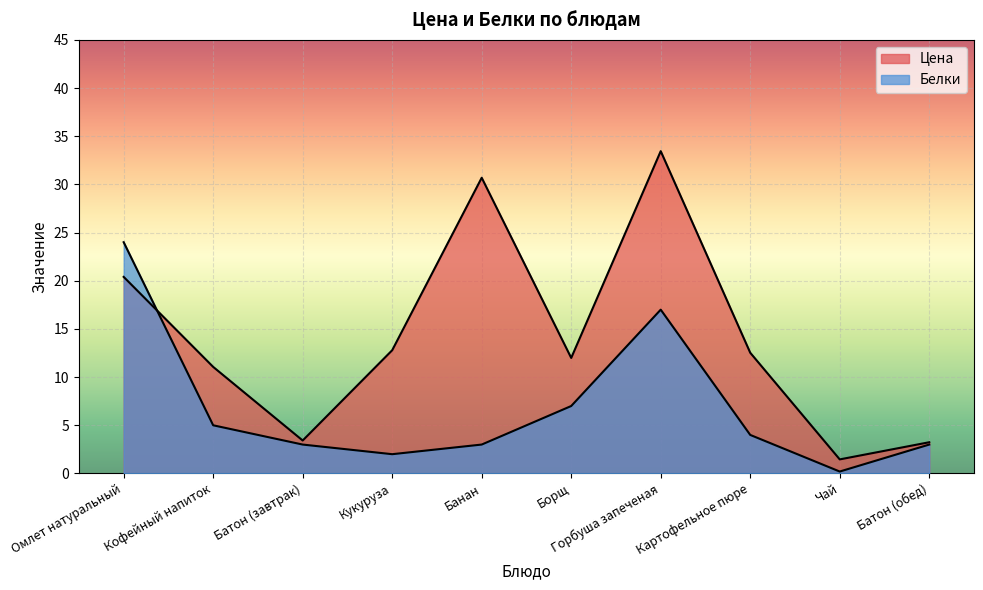

What position from the right is Кукуруза?

7